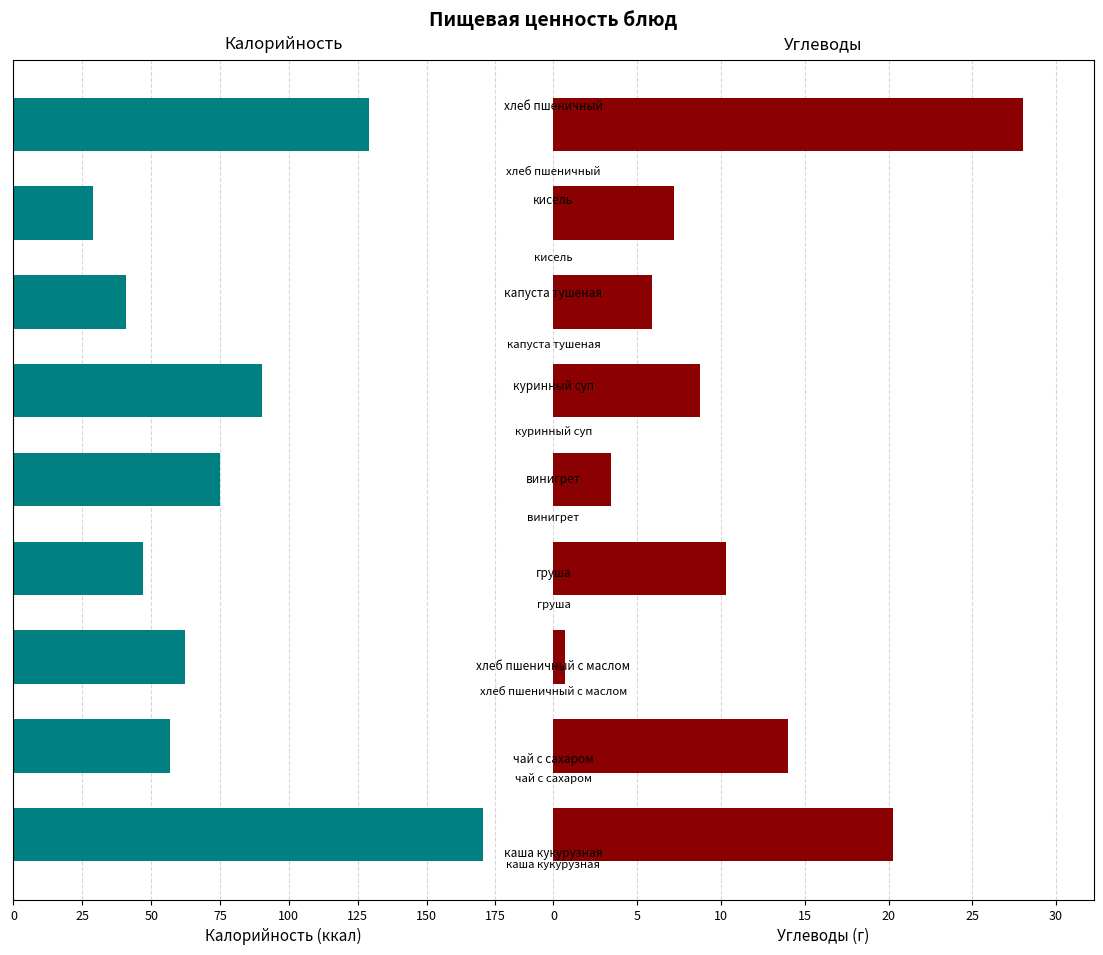

How many bars are there in each group?

2